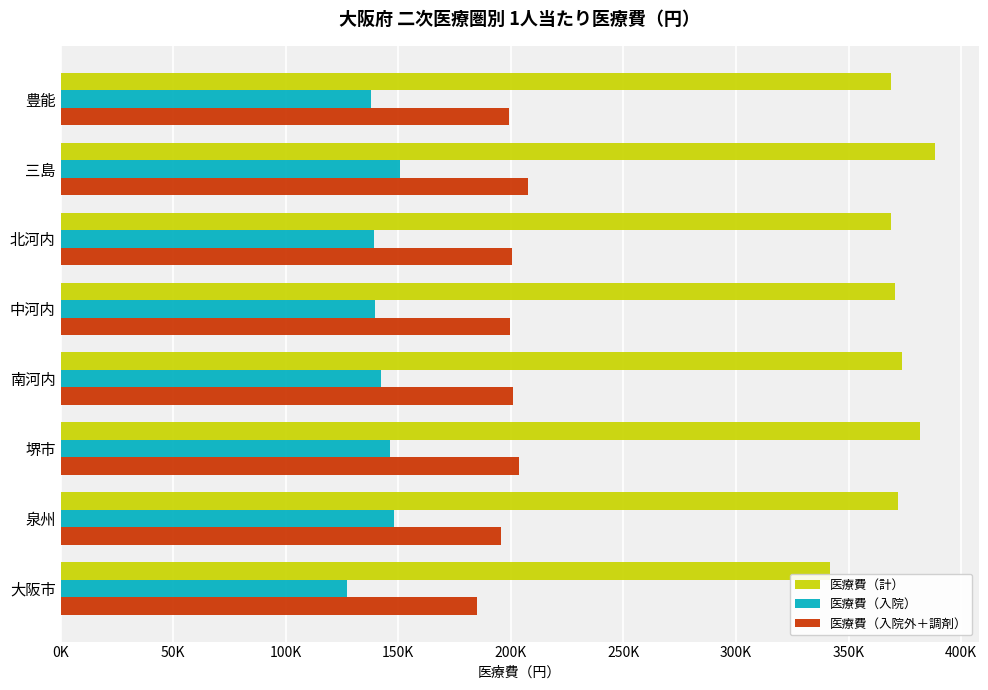

At which category is the sum across all series the highest?

三島